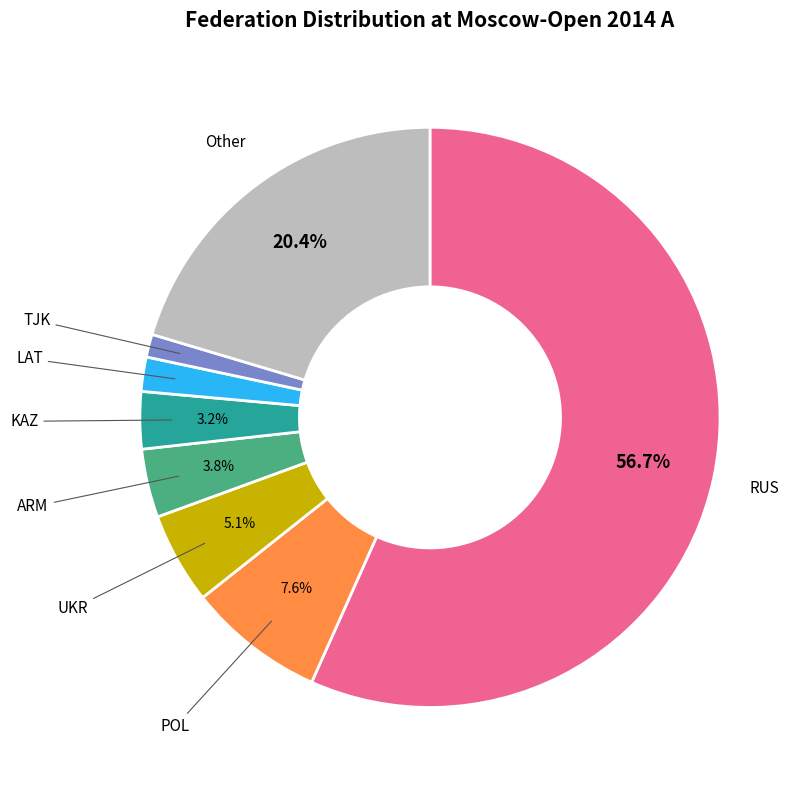

Does any single category account for the majority?

Yes